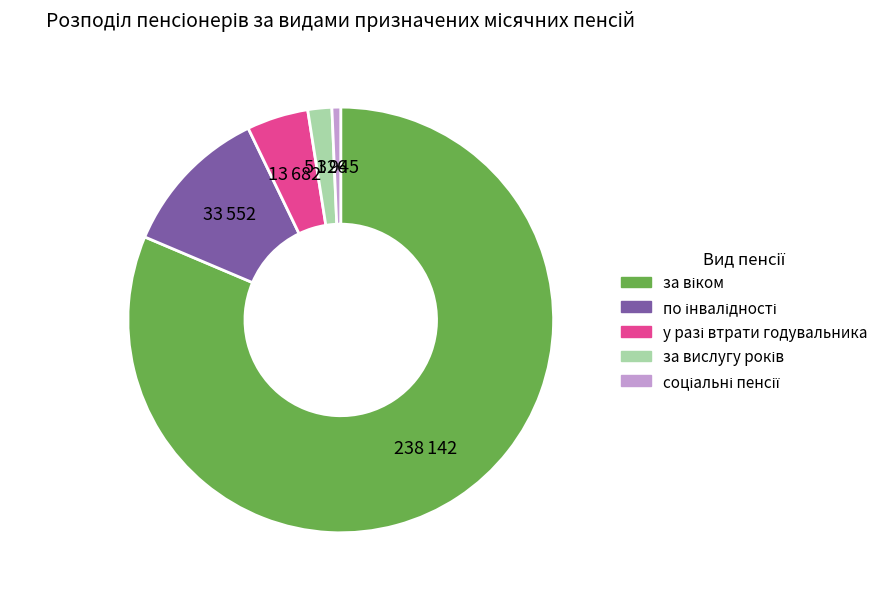

Does any single category account for the majority?

Yes